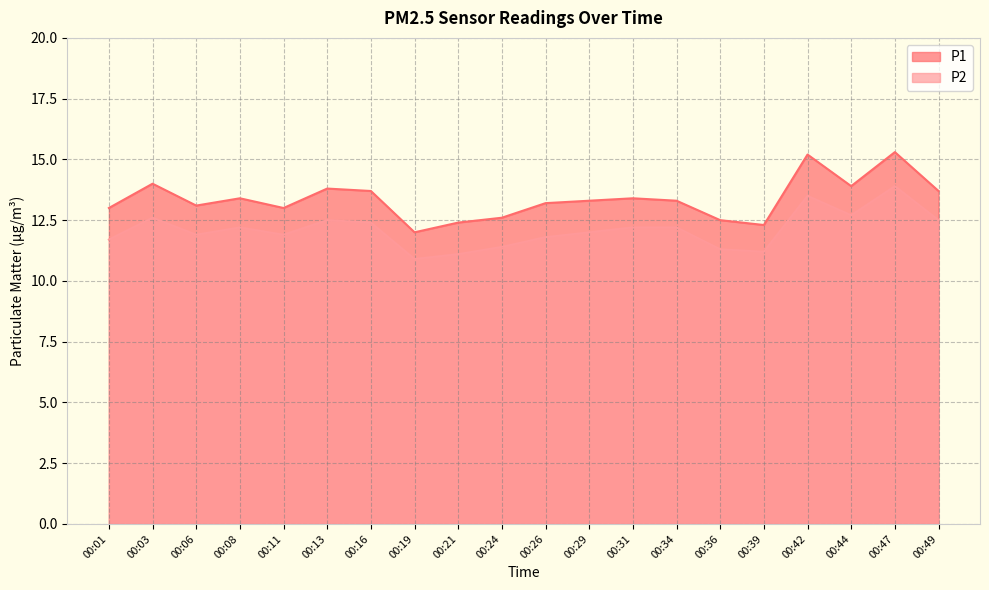

Is it true that P1 equals 13.7 at 00:49?

True